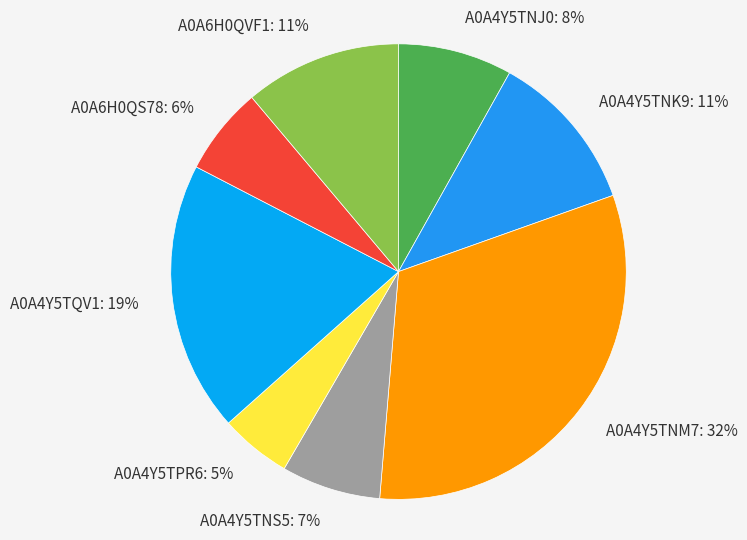

Is there any slice that represents more than half of the pie?

No